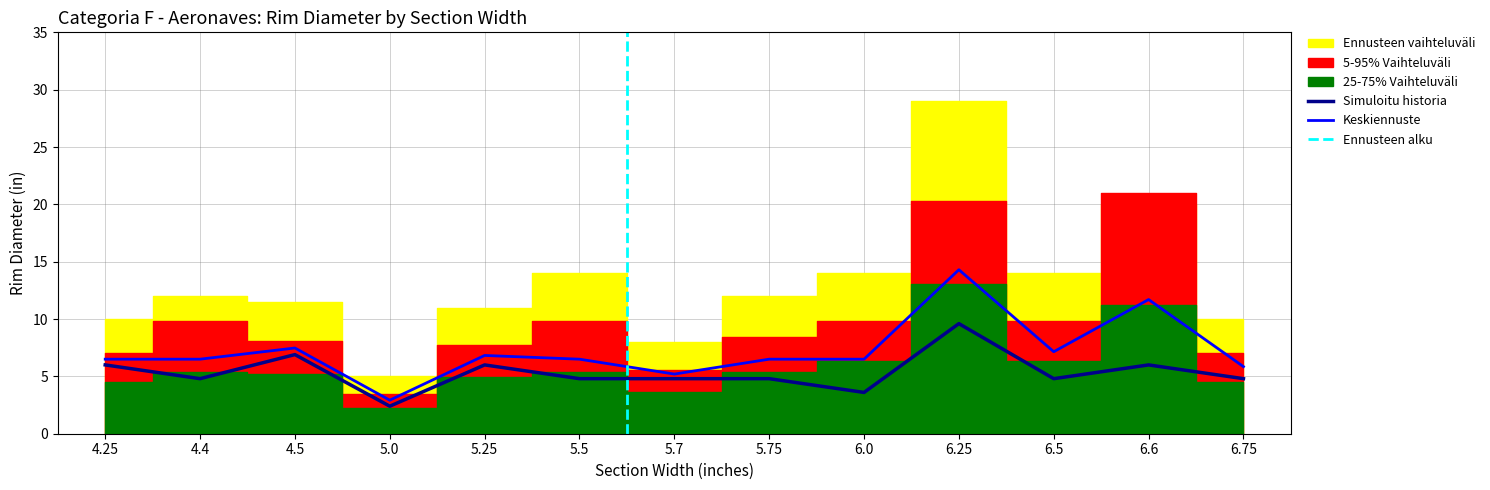

What is the total value across all series at 5.25?

53.5